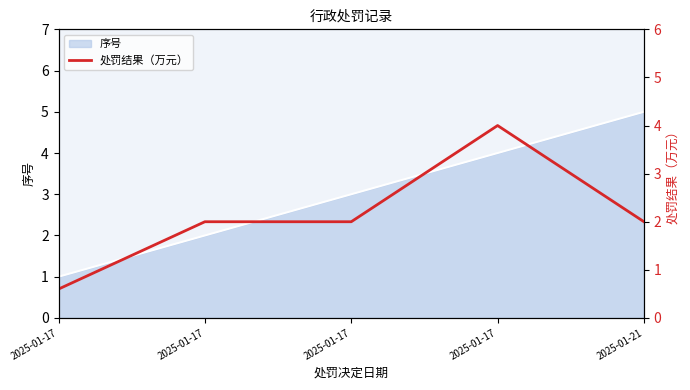

Count the number of categories in the chart.

5